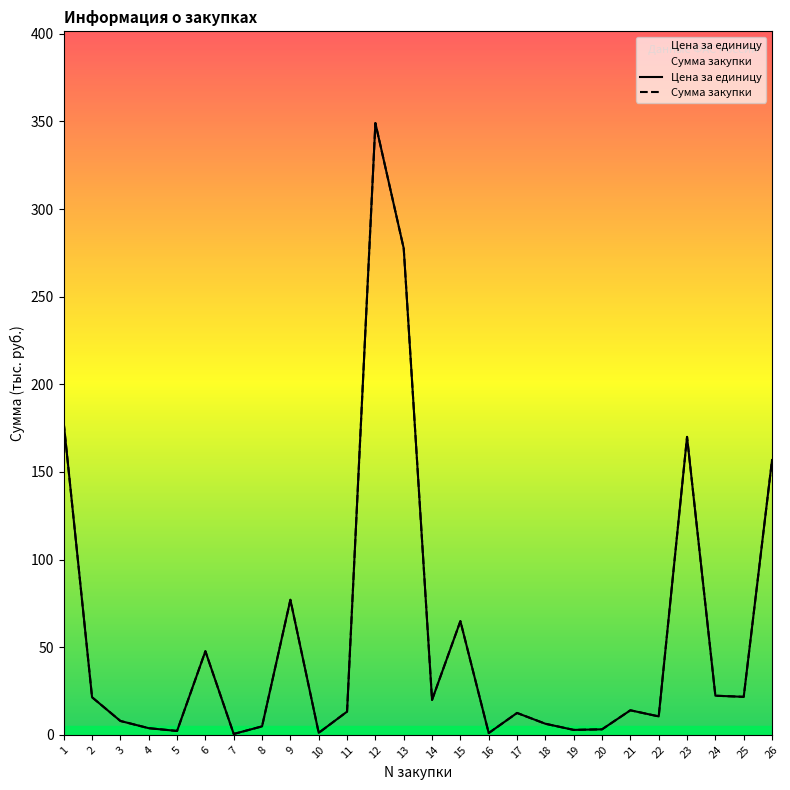

Which label corresponds to the smallest value in the chart?

7